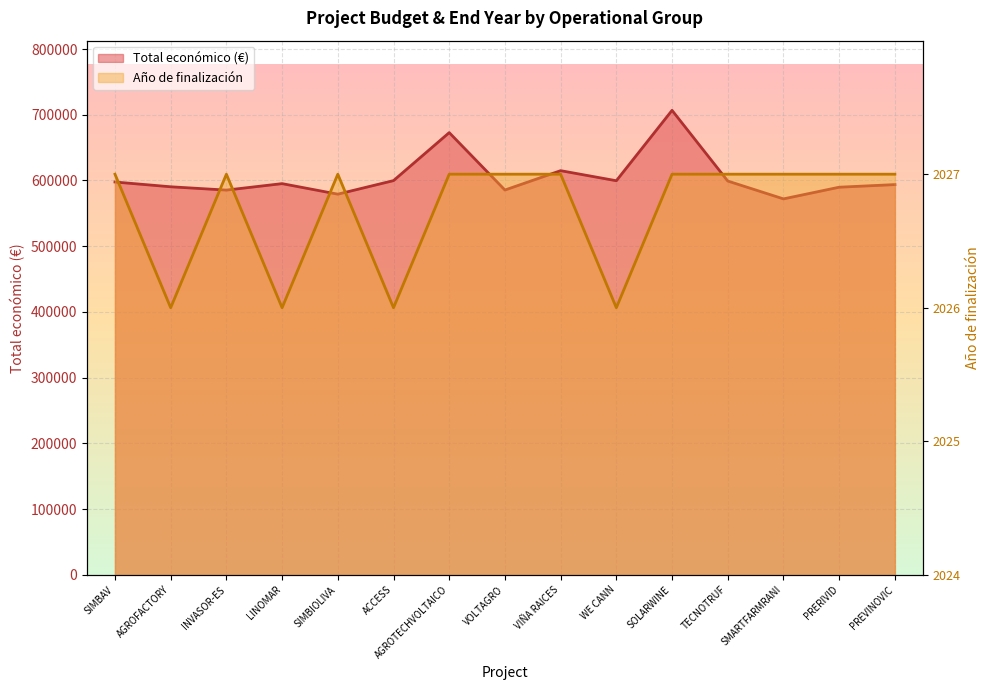

How many lines are shown in the chart?

2